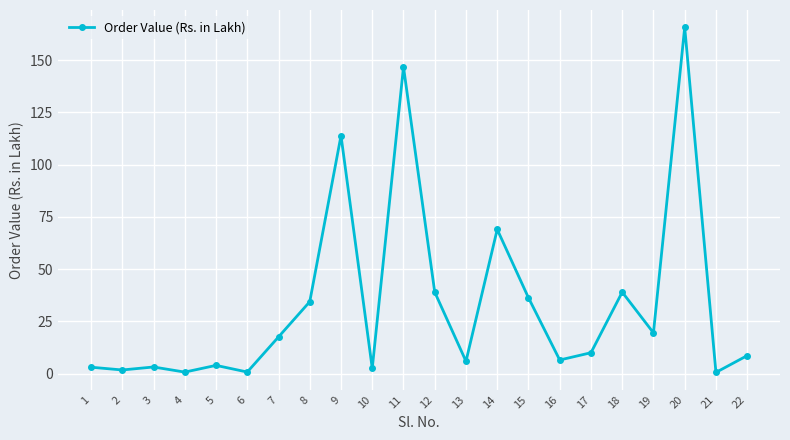

At which label does the data first exceed 9?

7